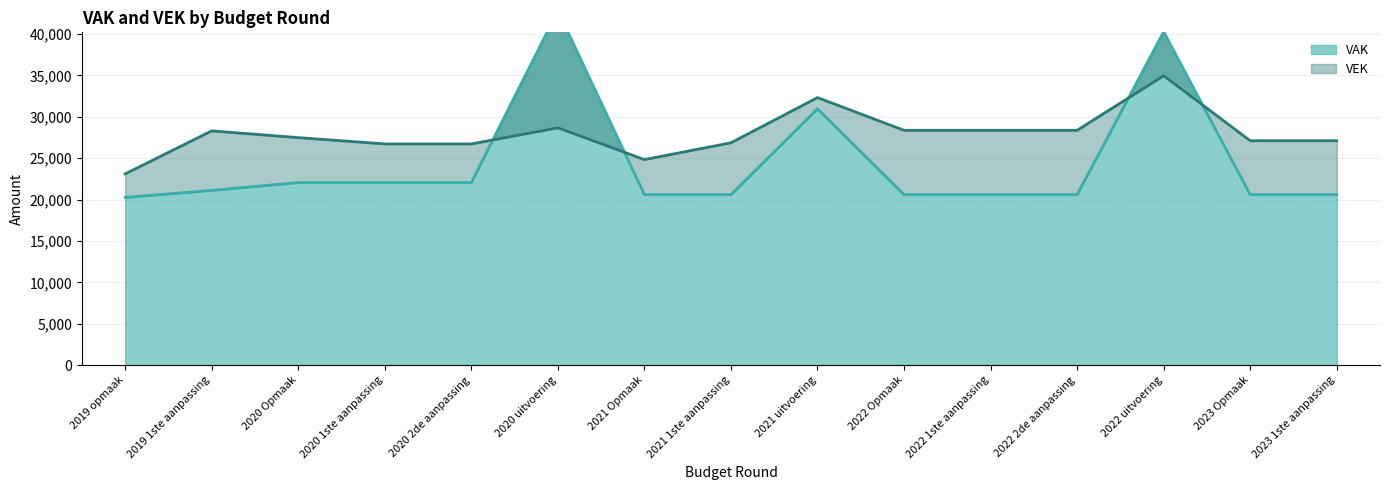

After their last crossing, which series has the higher values: VEK or VAK?

VEK